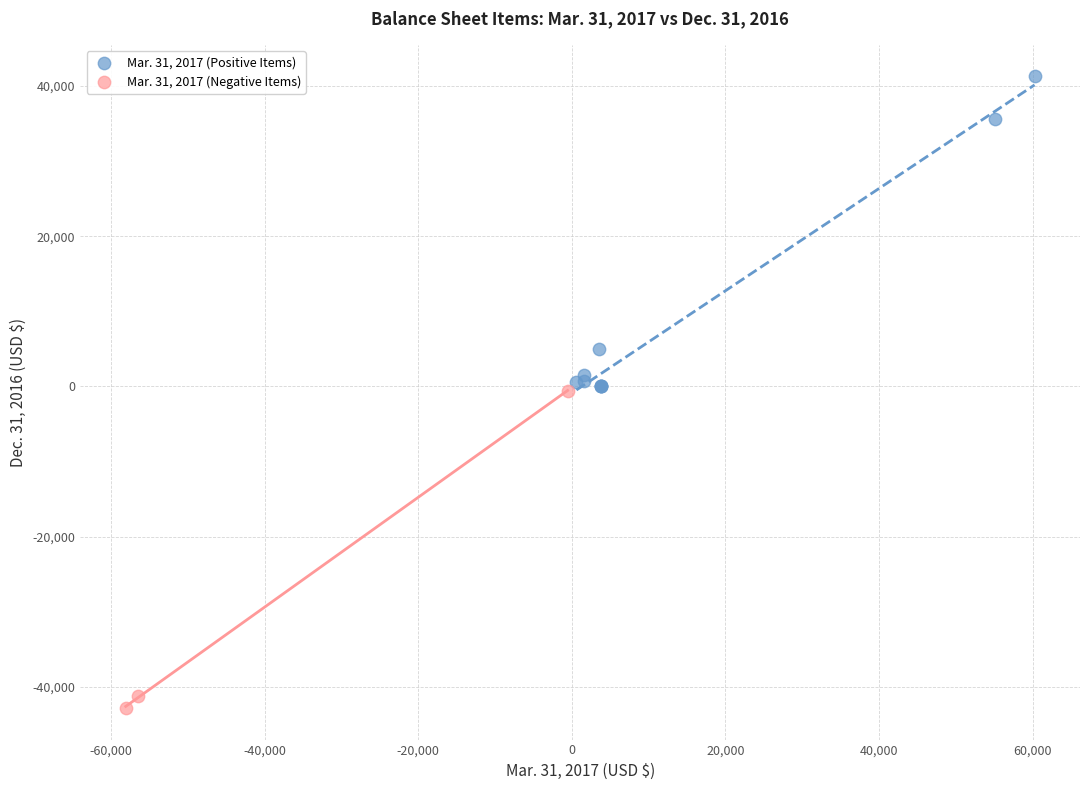

Which series contains the lowest Y value?

Mar. 31, 2017 (Negative Items)